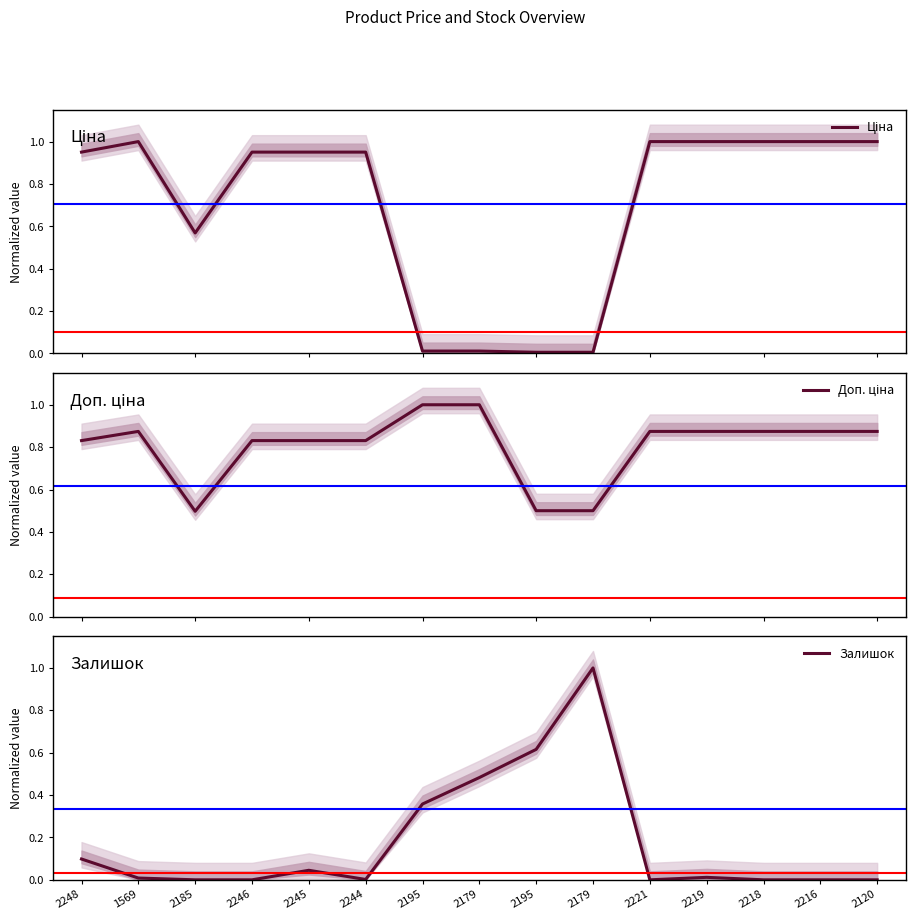

Which series has the largest range (max minus min)?

Залишок